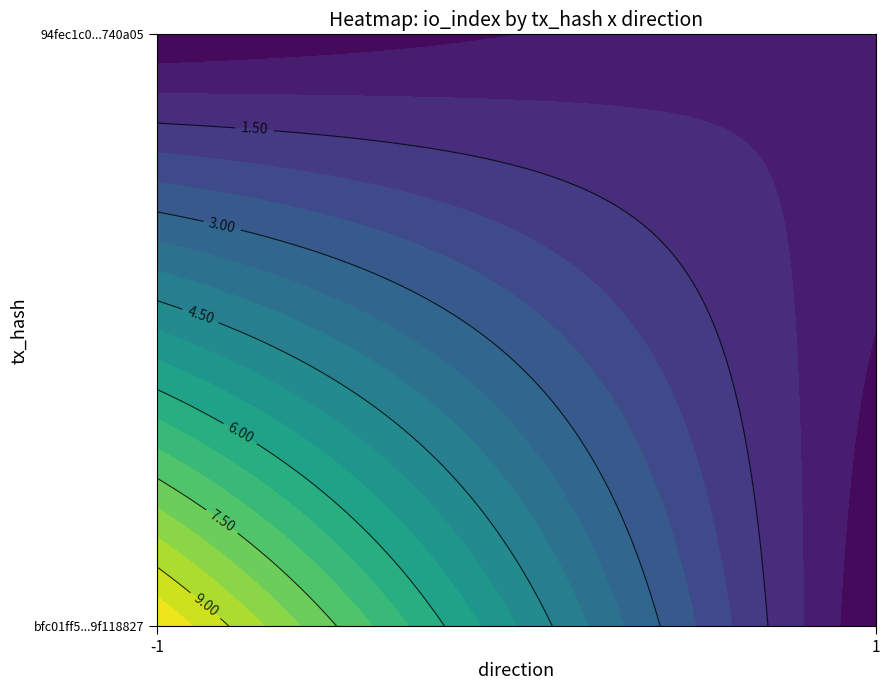

Reading right to left, list all the values displayed in this chart.

bfc01ff59f01a4eab44afefe73ccddb9f118827: io_index=10	direction=-1
94fec1c0354a9d65f7117f23be16ee978740a05: io_index=1	direction=1